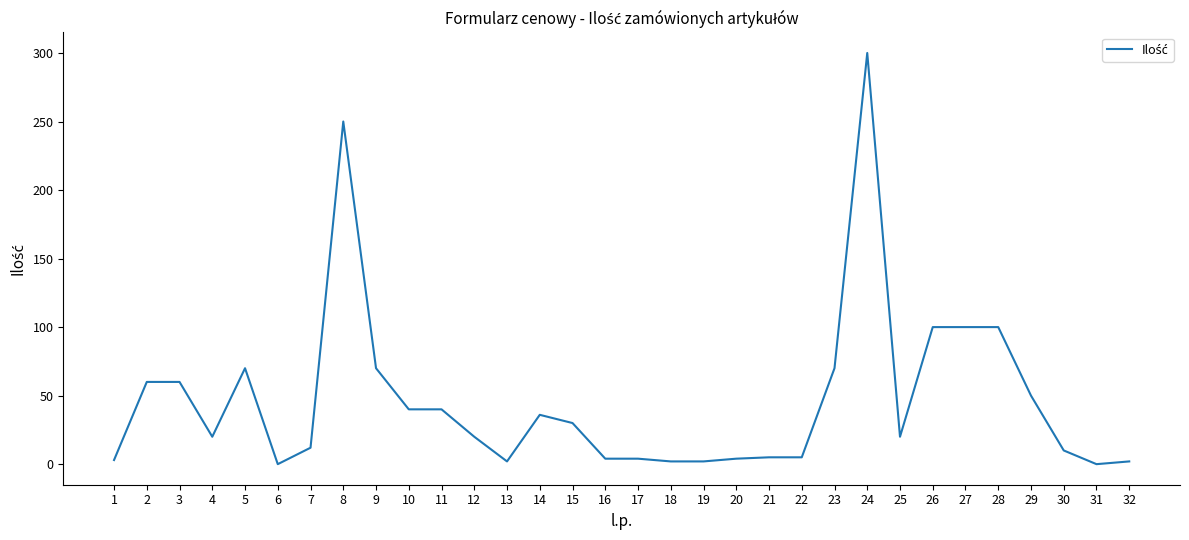

What is the average value?

47